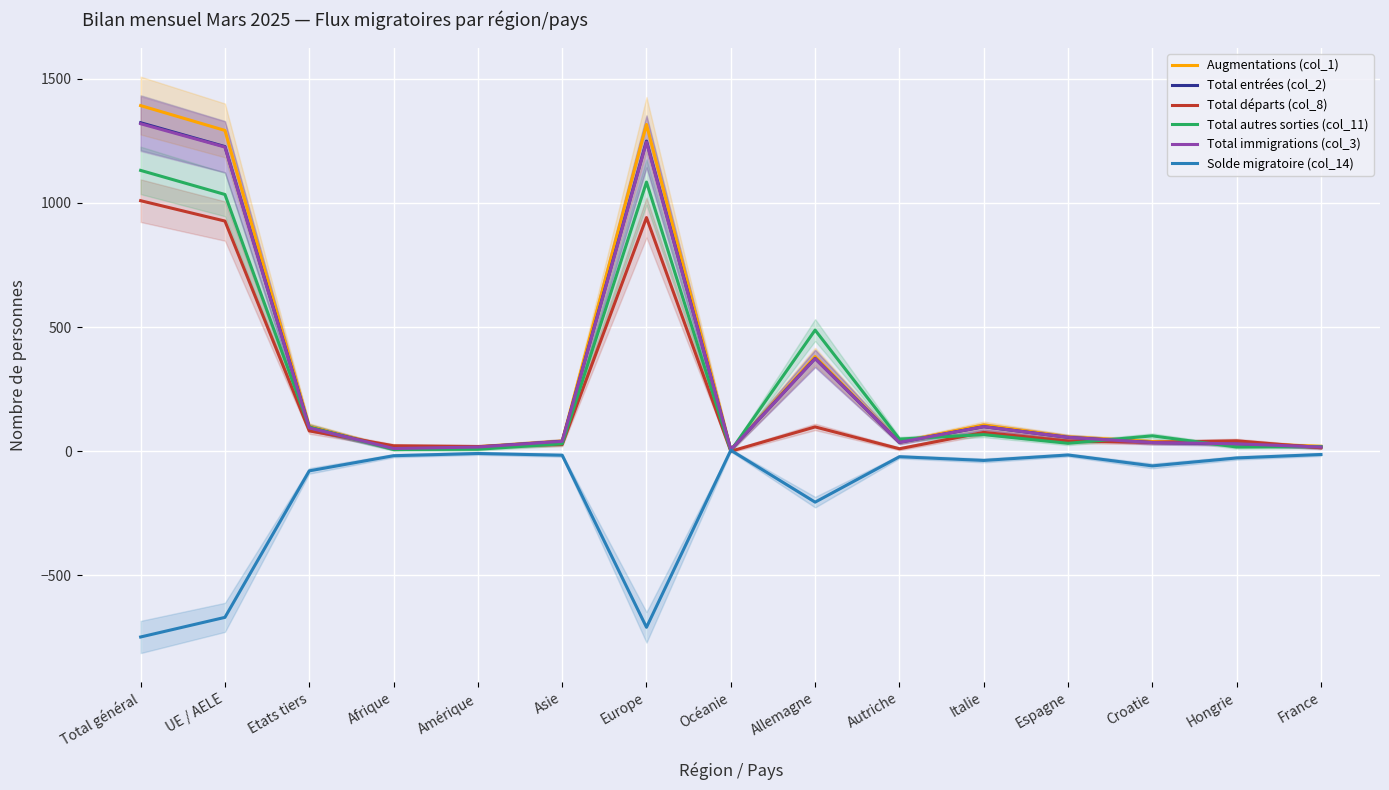

True or false: Total entrées (col_2) and Augmentations (col_1) cross at least once.

False